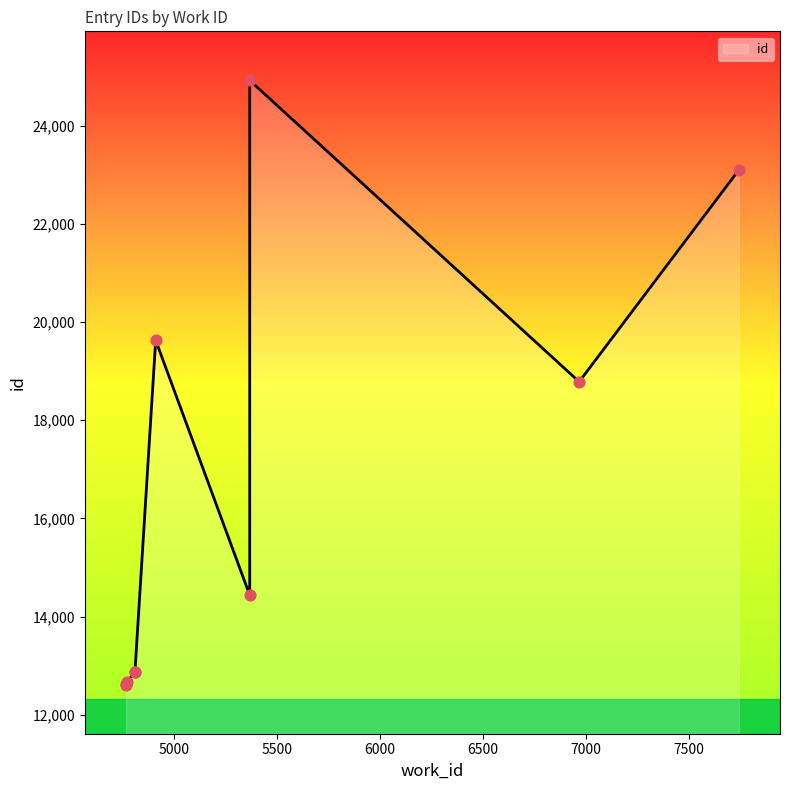

Which has a higher value, 6967 or 5366?

6967